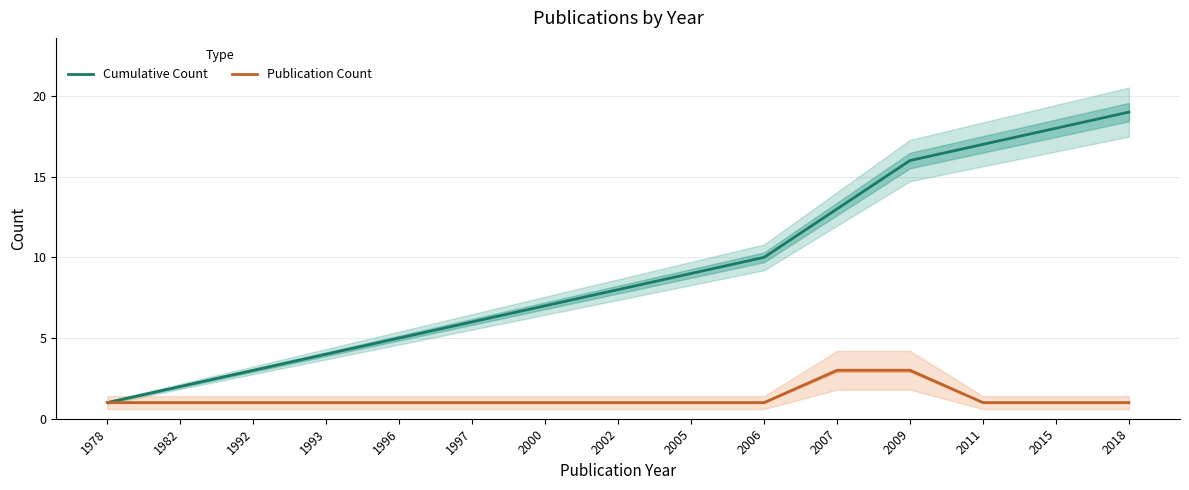

True or false: Publication Count and Cumulative Count cross at least once.

False